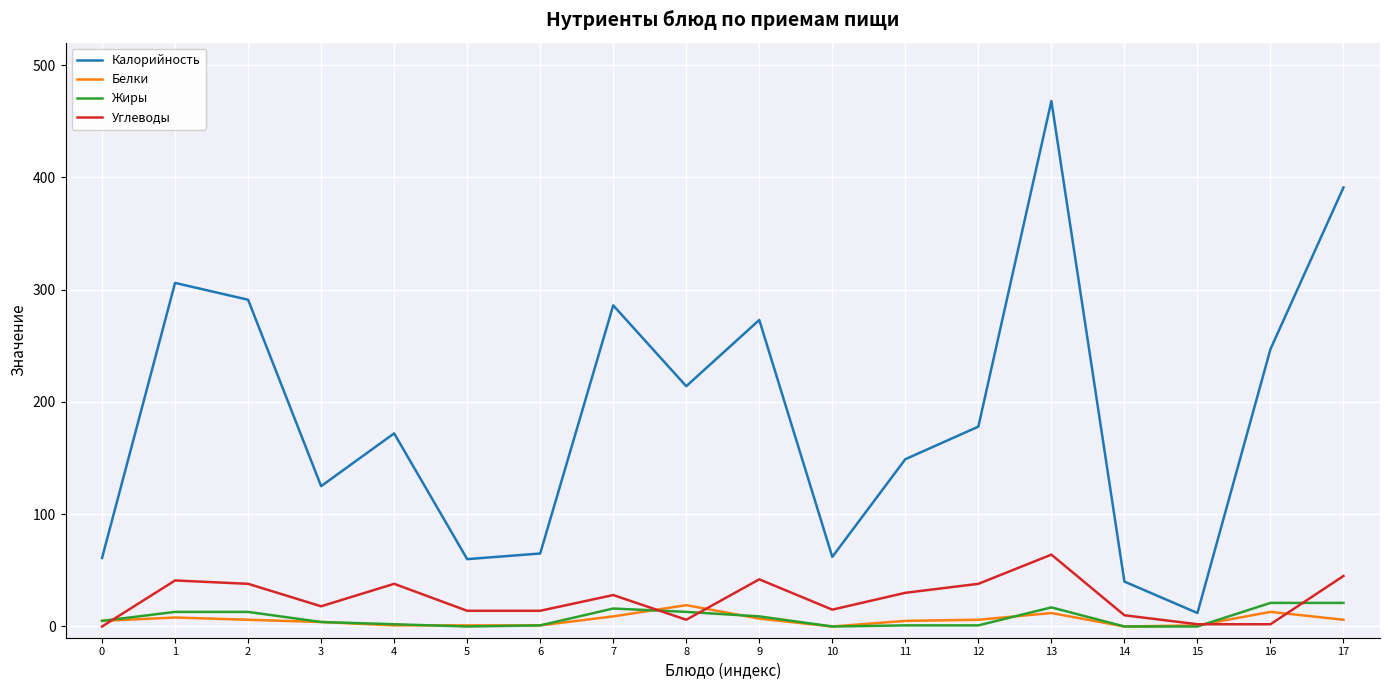

True or false: Калорийность and Углеводы intersect in this chart.

False